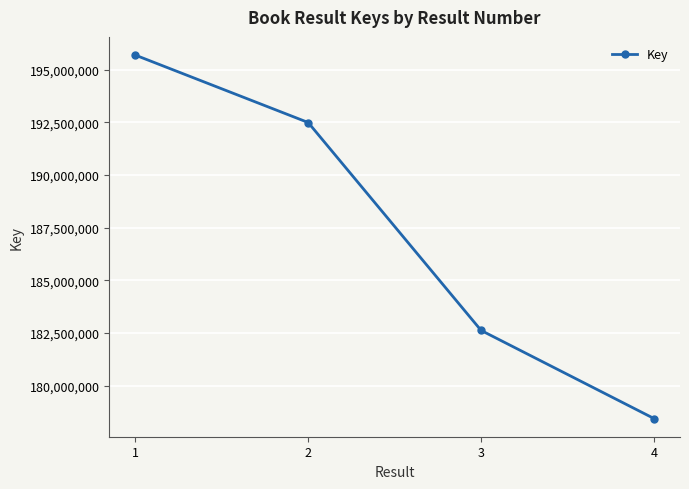

What is the difference between the second highest and minimum values?

14058977